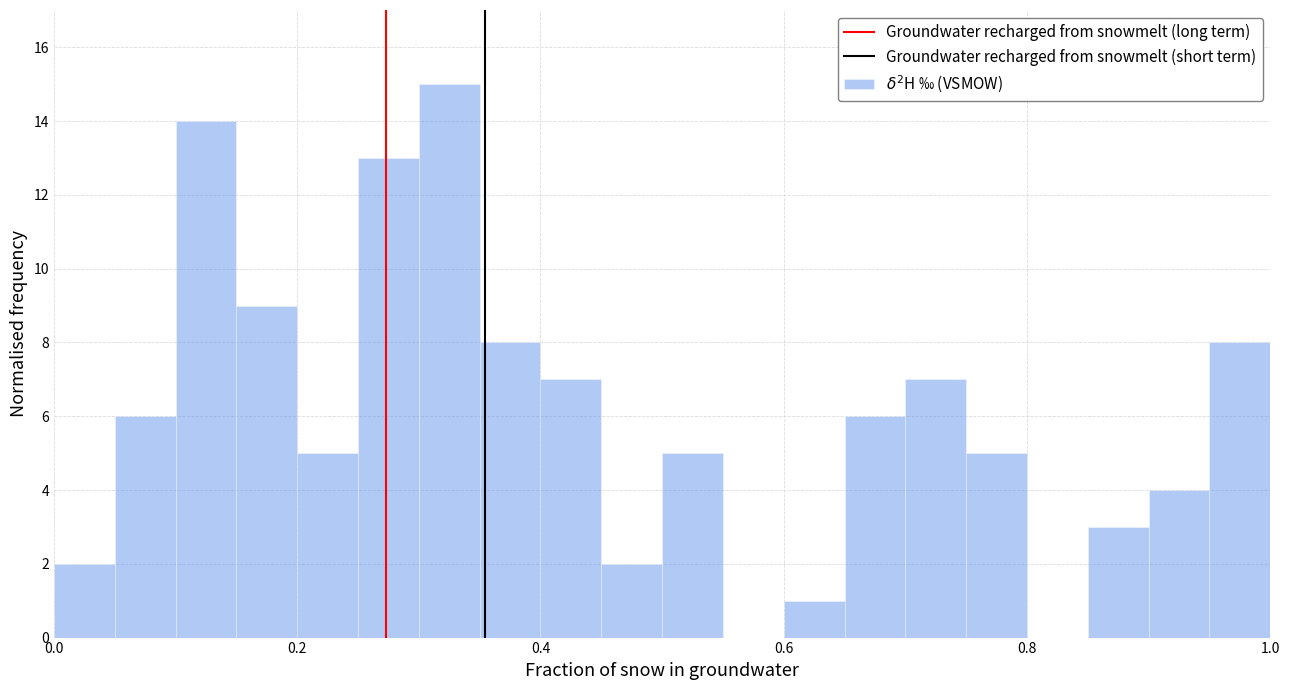

Around what value on the x-axis is the tallest bar? Give the approximate position of its centre, as read against the axis.

0.32